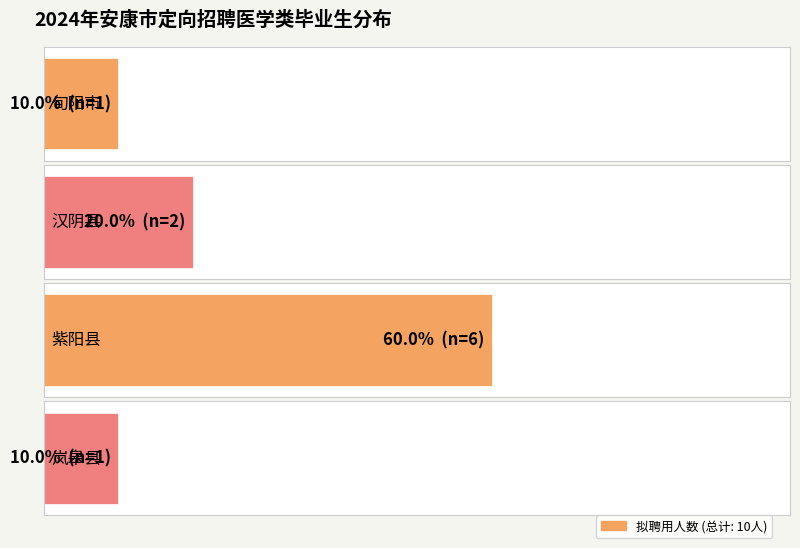

Which has a higher value, 汉阴县 or 旬阳市?

汉阴县